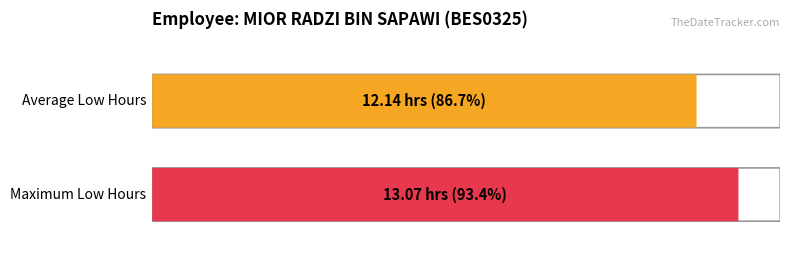

How many bars are there in each group?

2